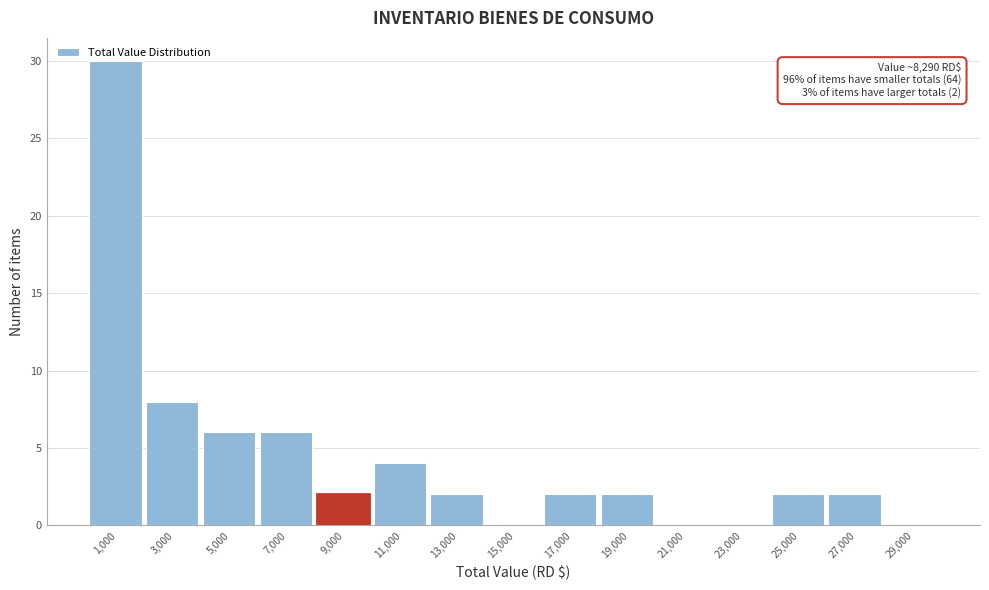

Over which range of the x-axis is the bar tallest?

0 to 2000